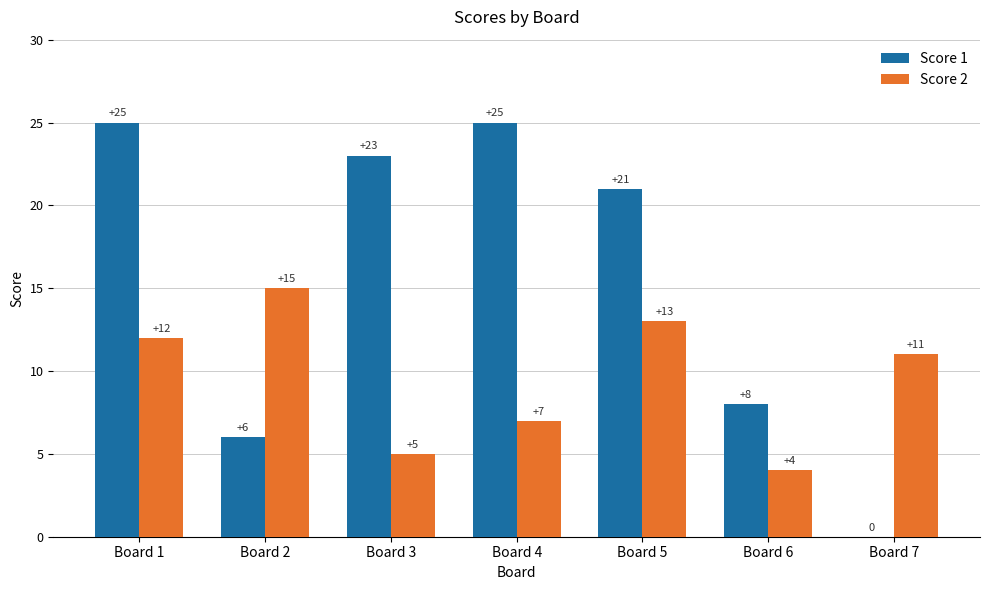

What is the total value across all series at Board 3?

28